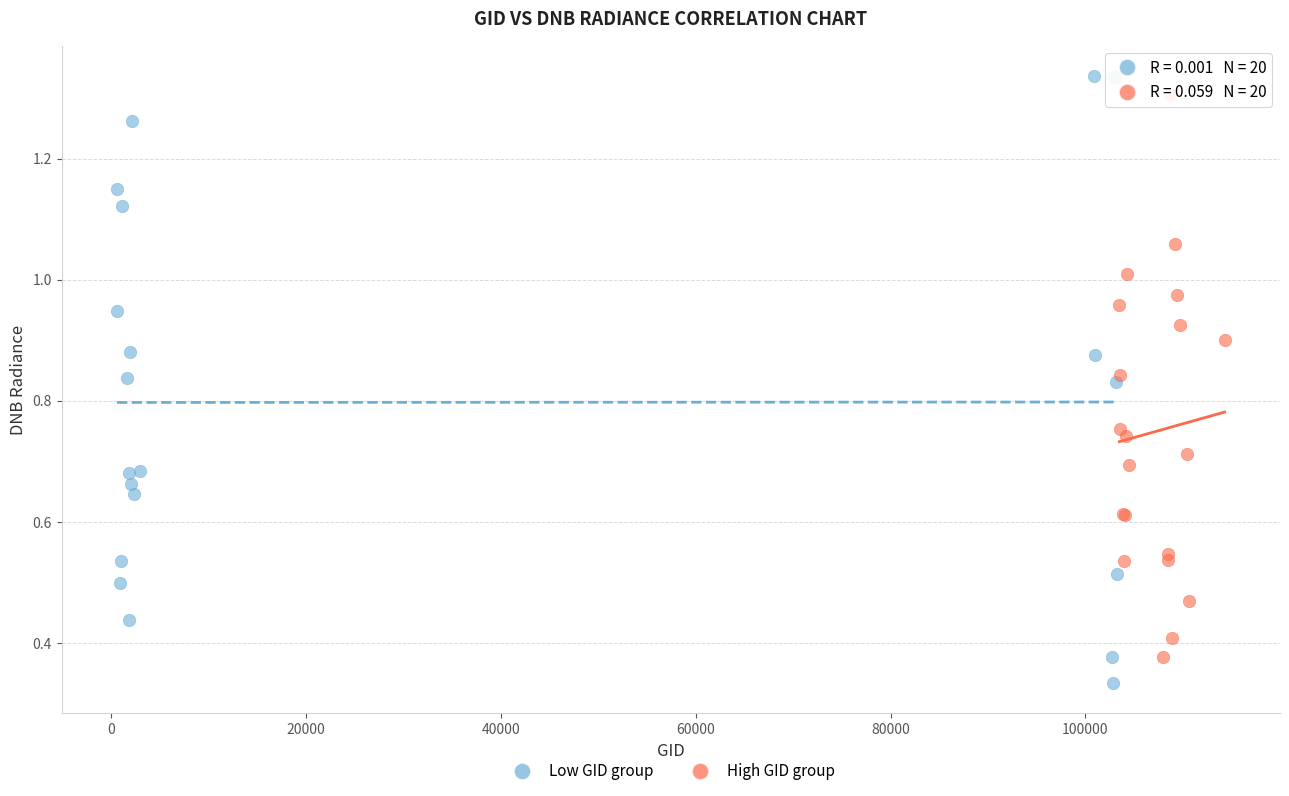

Which series has the widest spread of Y values?

Low GID group